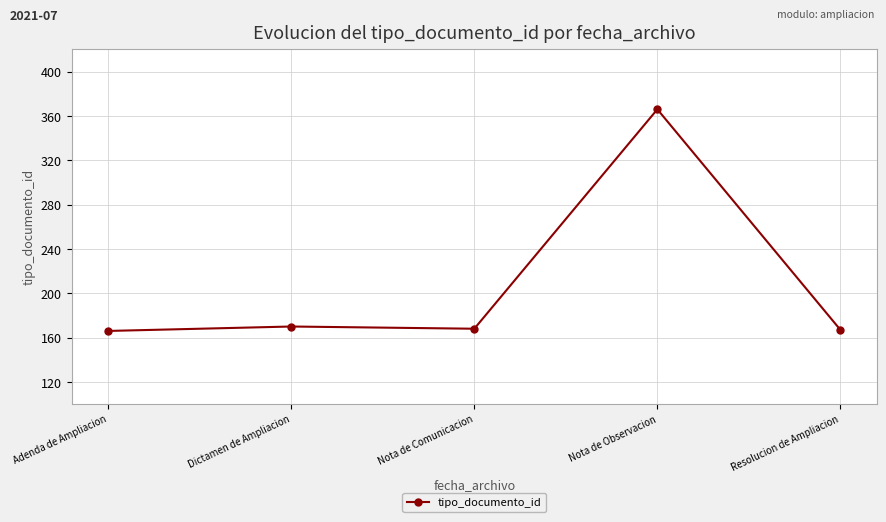

The chart shows a value of 268 at Resolucion de Ampliacion. True or false?

False